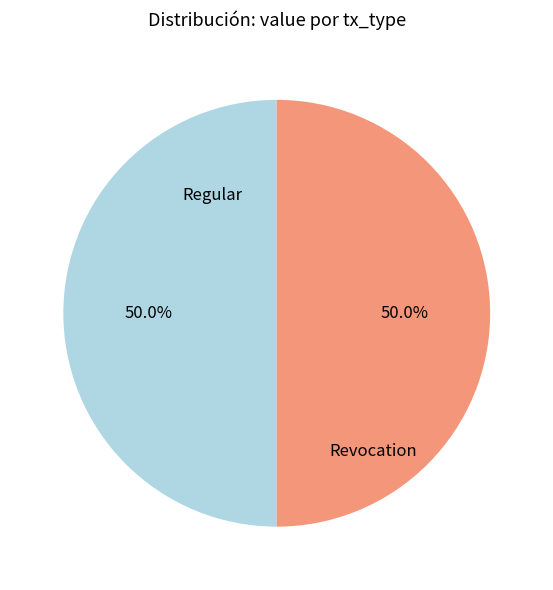

How many slices are in this pie chart?

2